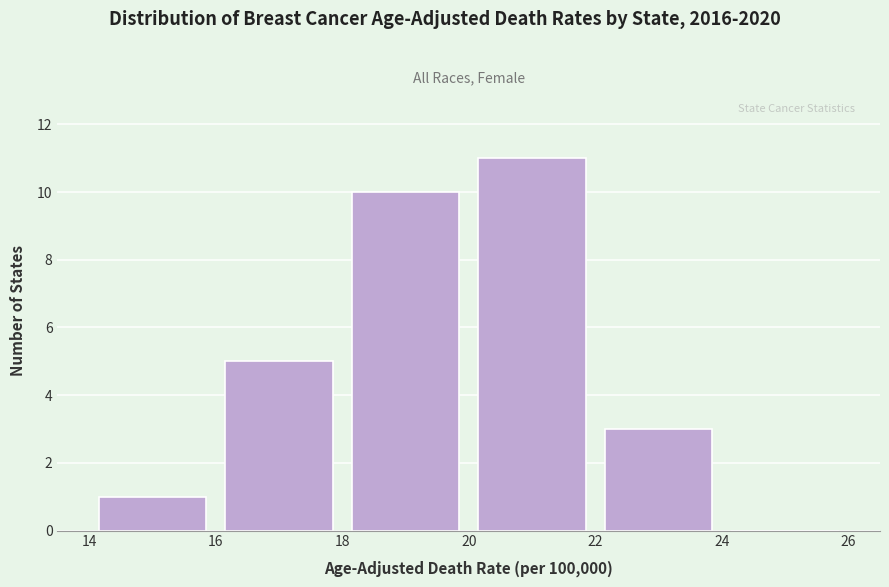

What is the height of the bar covering 16 to 18 on the x-axis? The values are not printed on the chart, so give them approximately, as read against the axis.

5